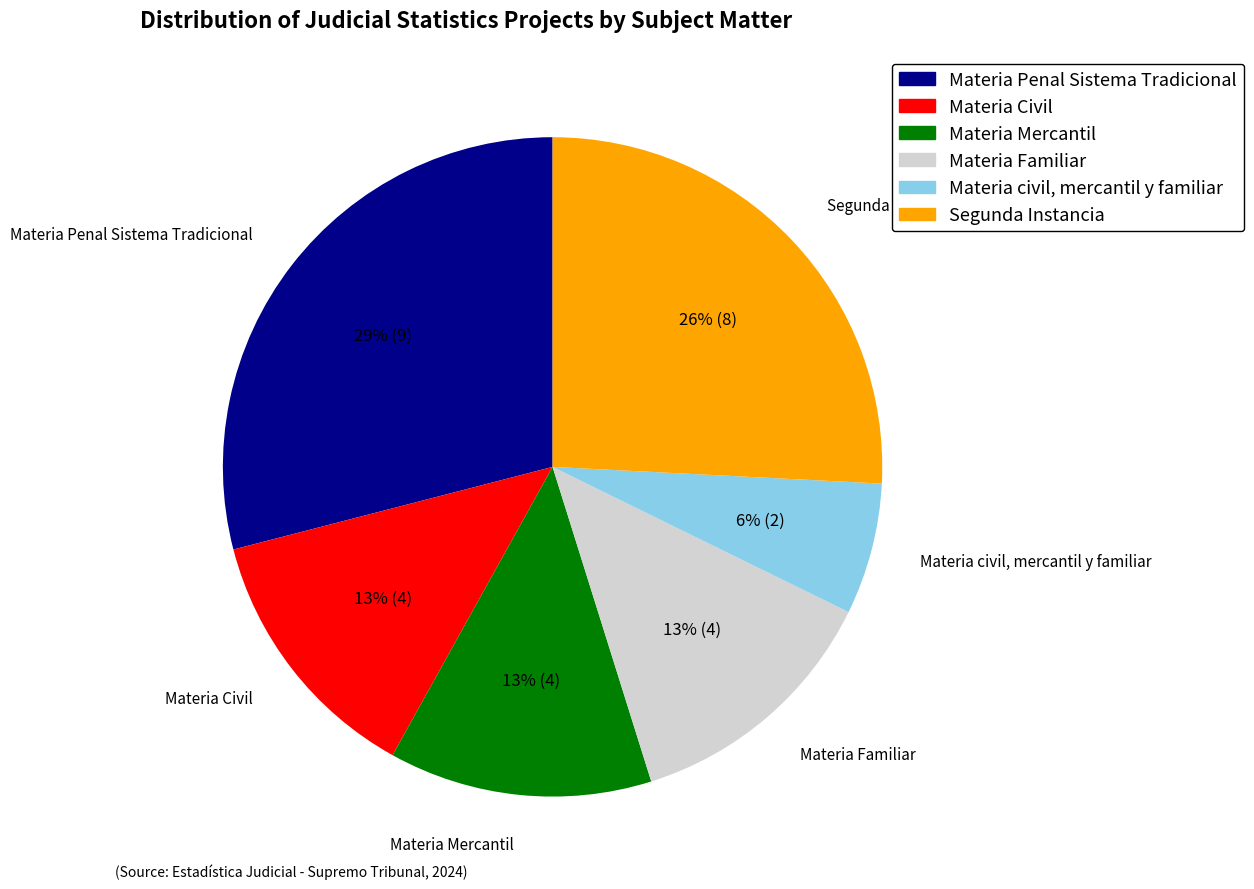

Which slice is the largest?

Materia Penal Sistema Tradicional